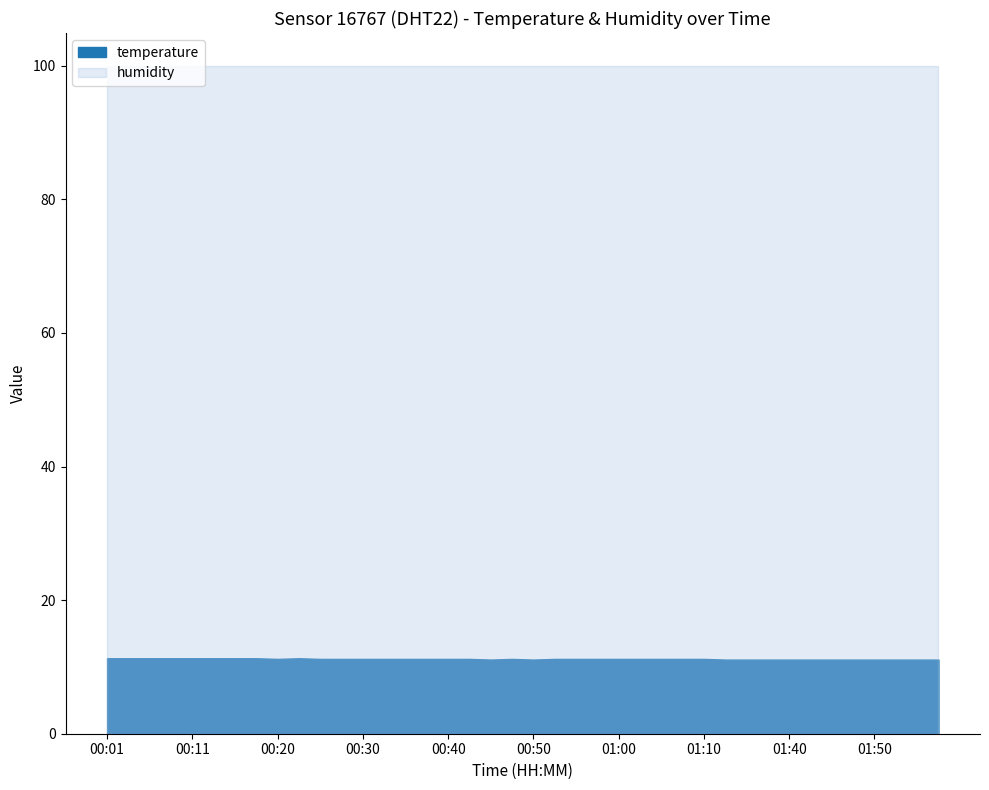

What is the highest value of the temperature series?

11.3